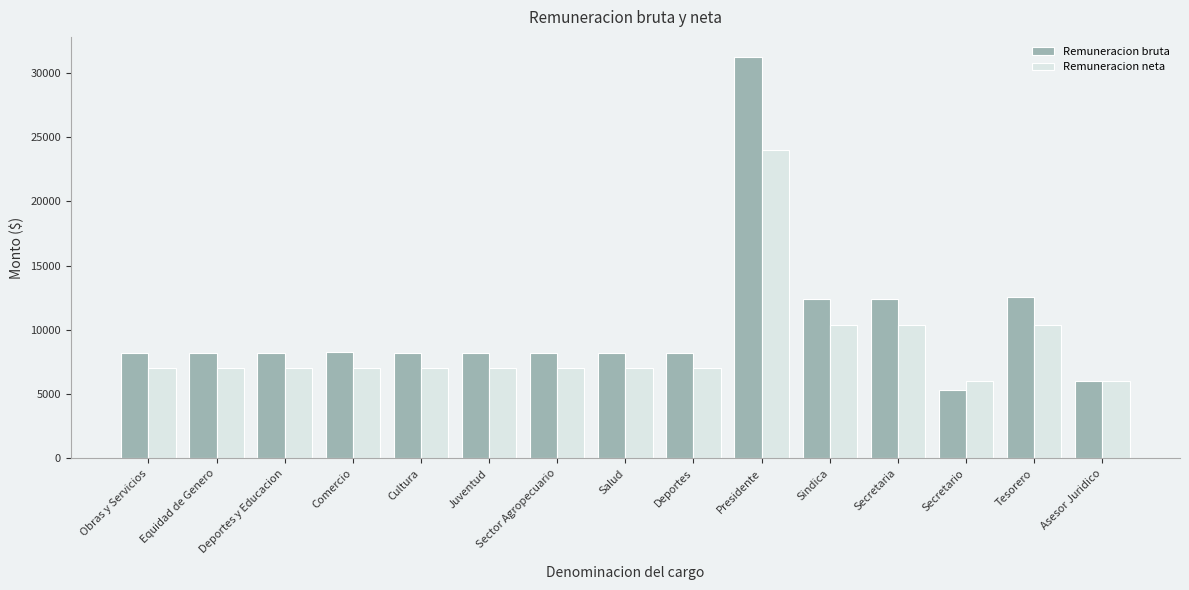

Which series has the largest range (max minus min)?

Remuneracion bruta